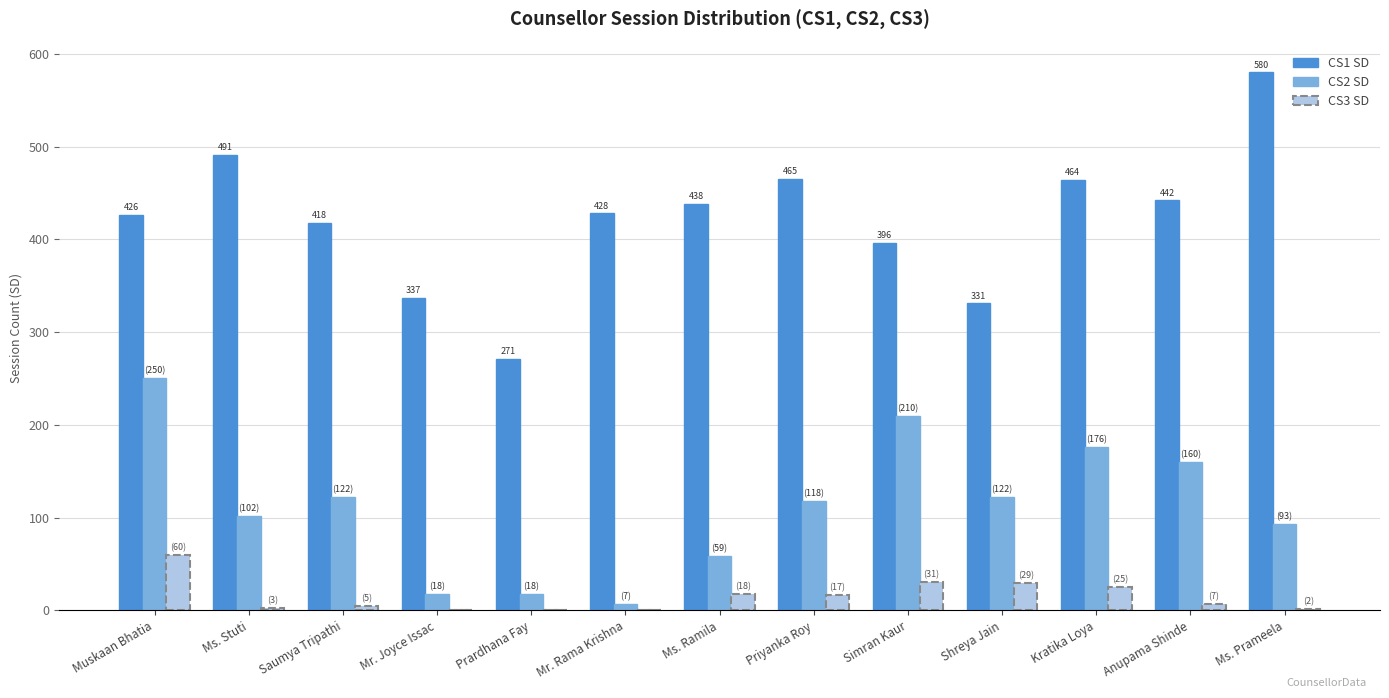

What is the total value across all series at Ms. Prameela?

675